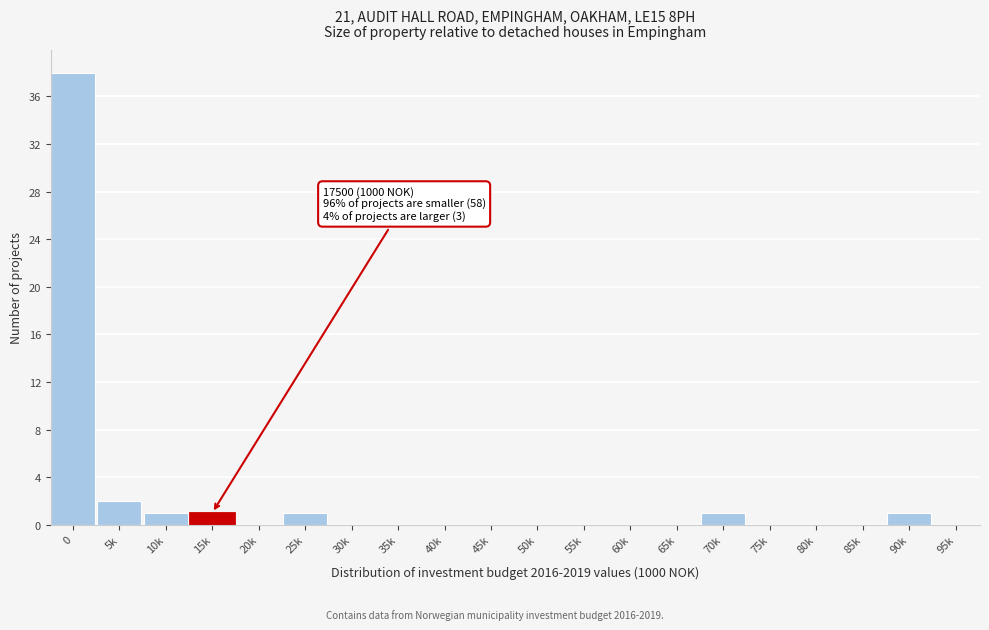

Reading right to left, extract all data points from this chart.

95k=0	90k=1	85k=0	80k=0	75k=0	70k=1	65k=0	60k=0	55k=0	50k=0	45k=0	40k=0	35k=0	30k=0	25k=1	20k=0	15k=1	10k=1	5k=2	0=38